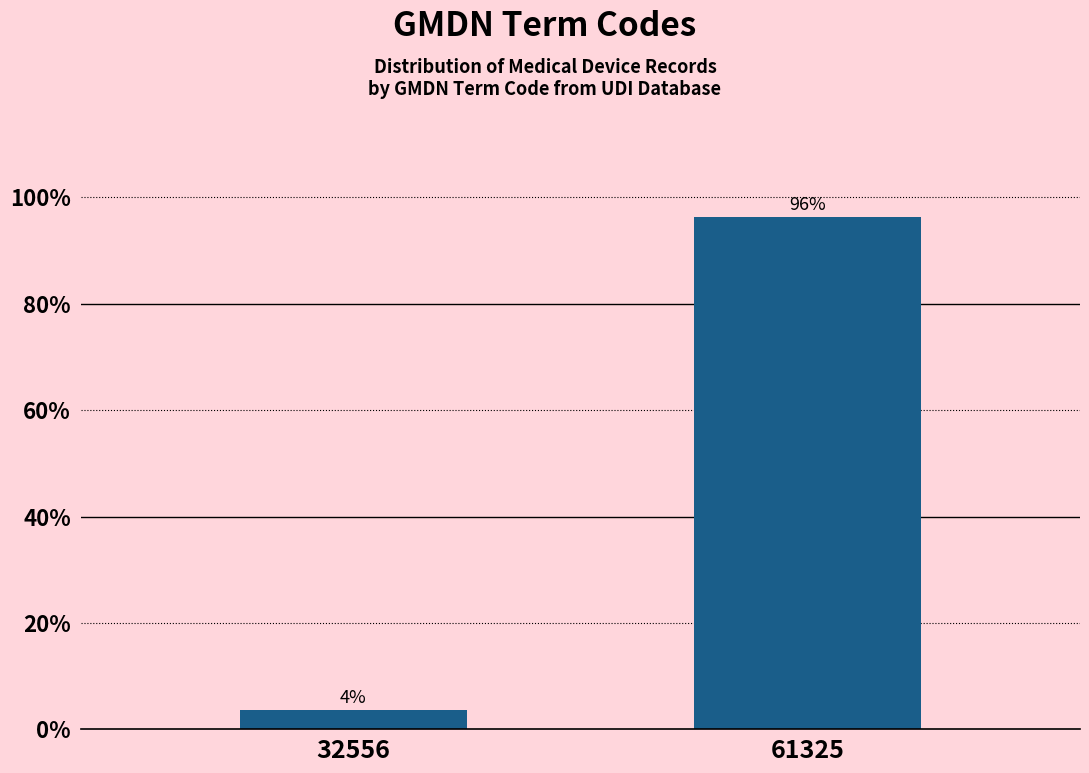

Rank the categories by value from lowest to highest.

32556, 61325